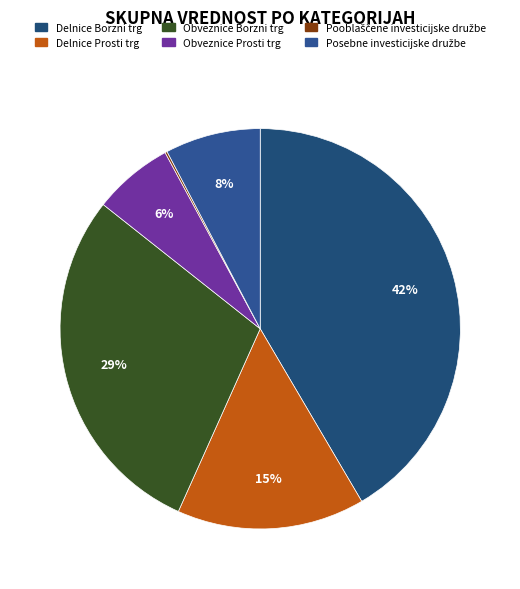

Rank the categories by value from highest to lowest.

Delnice Borzni trg, Obveznice Borzni trg, Delnice Prosti trg, Posebne investicijske družbe, Obveznice Prosti trg, Pooblaščene investicijske družbe